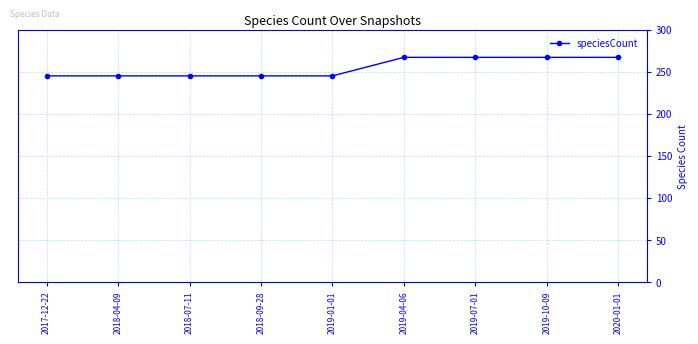

True or false: the data shows 433 at 2019-04-06.

False